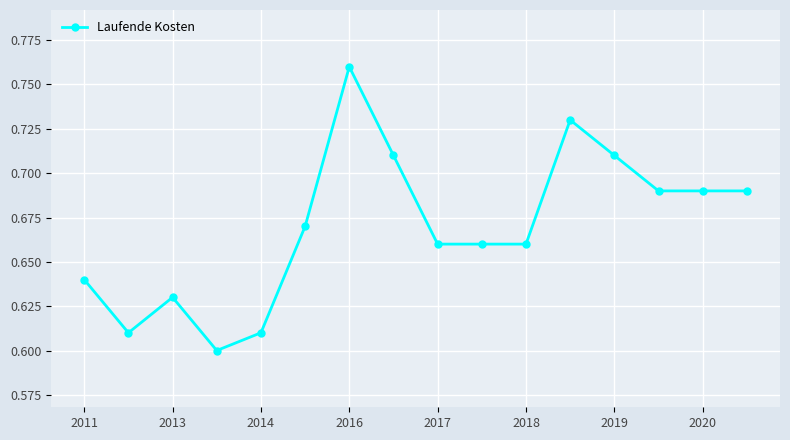

Does the chart display data point markers on the line(s)?

Yes